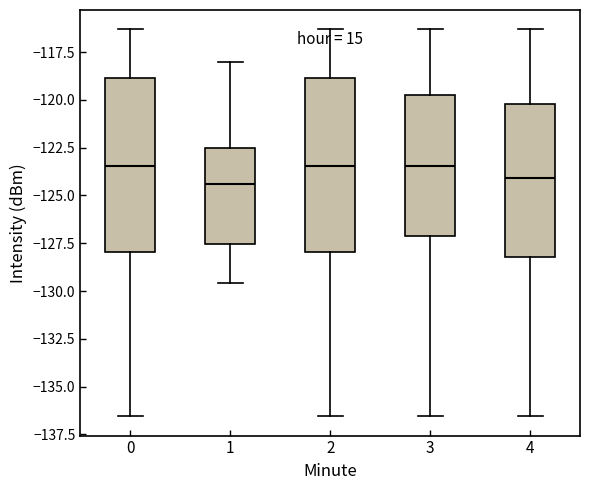

Reading left to right, read every box against the y-axis: the position of its median line, the range the box covers, and the ends of its whiskers. The values are not printed on the chart, so give them approximately, as read against the axis.

0: median -123.5, box -128.0 to -119.0, whiskers -136.5 to -116.5
1: median -124.5, box -127.5 to -122.5, whiskers -129.5 to -118.0
2: median -123.5, box -128.0 to -119.0, whiskers -136.5 to -116.5
3: median -123.5, box -127.0 to -120.0, whiskers -136.5 to -116.5
4: median -124.0, box -128.0 to -120.0, whiskers -136.5 to -116.5